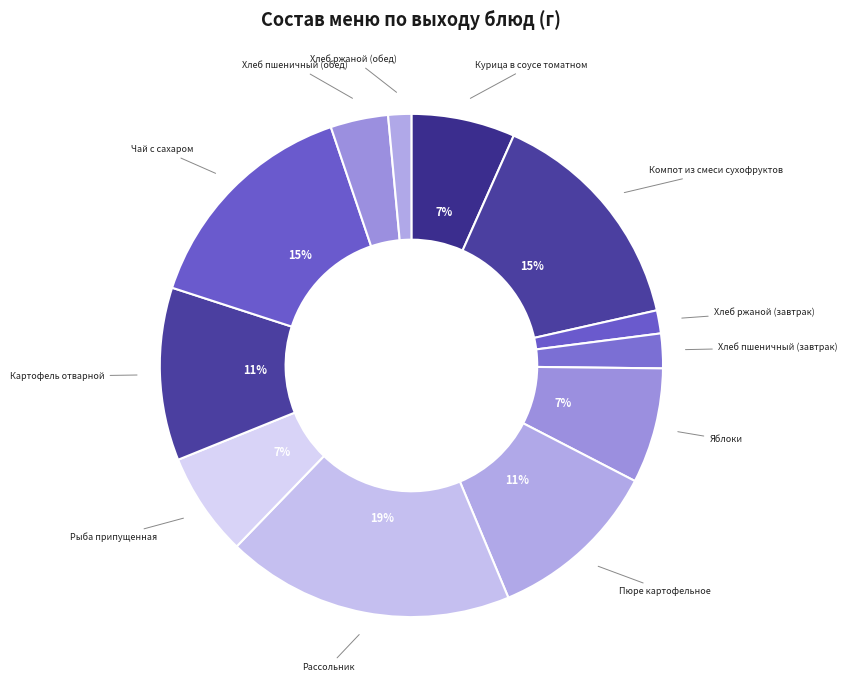

Does Рассольник represent more than half of the total?

No